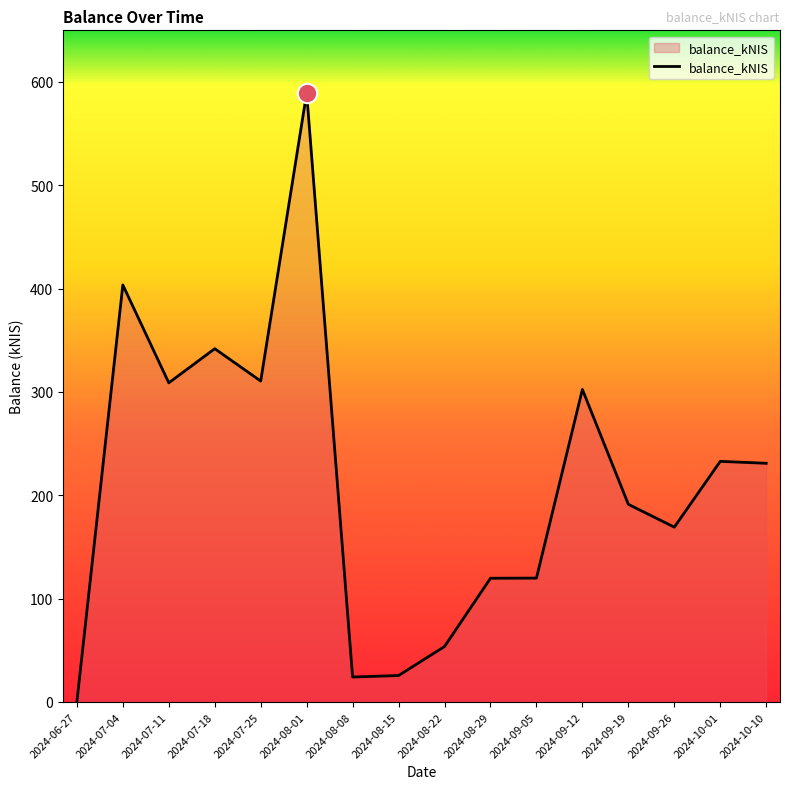

Which label corresponds to the largest value in the chart?

2024-08-01